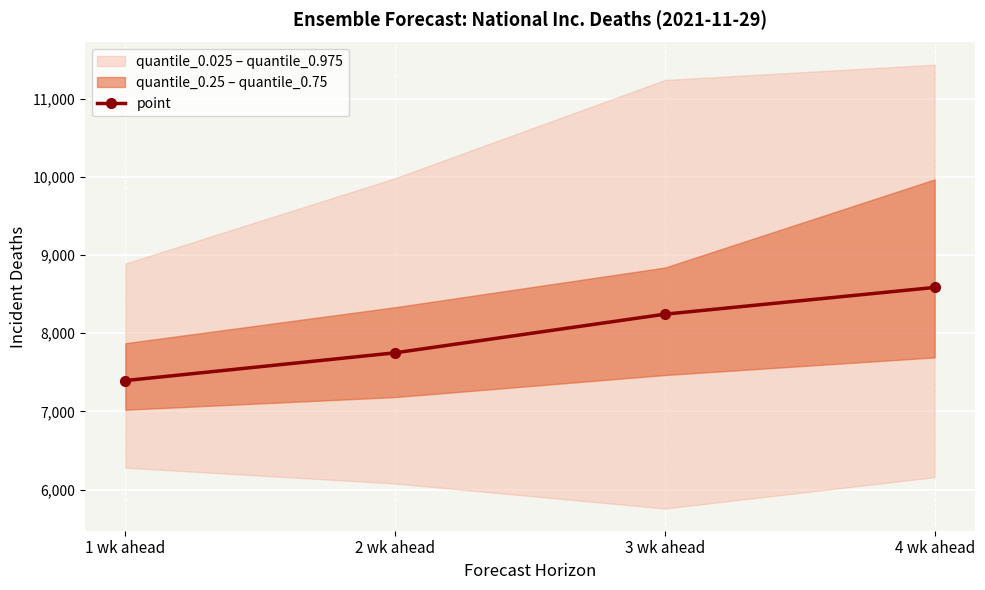

Count the values in the range 7750 to 8586.

3